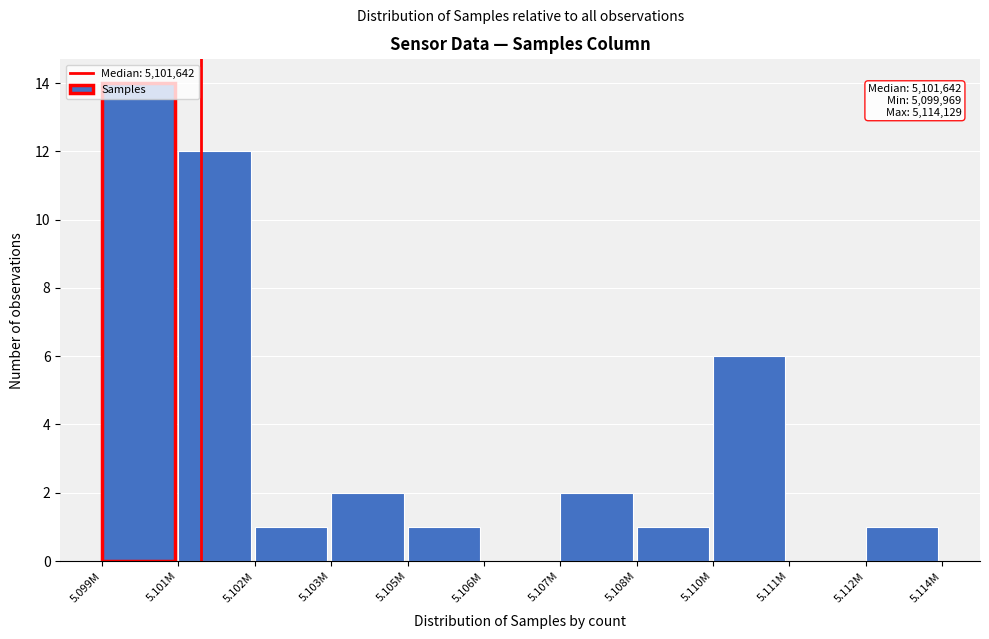

Where is the data nearest to the value 7?

5.110M